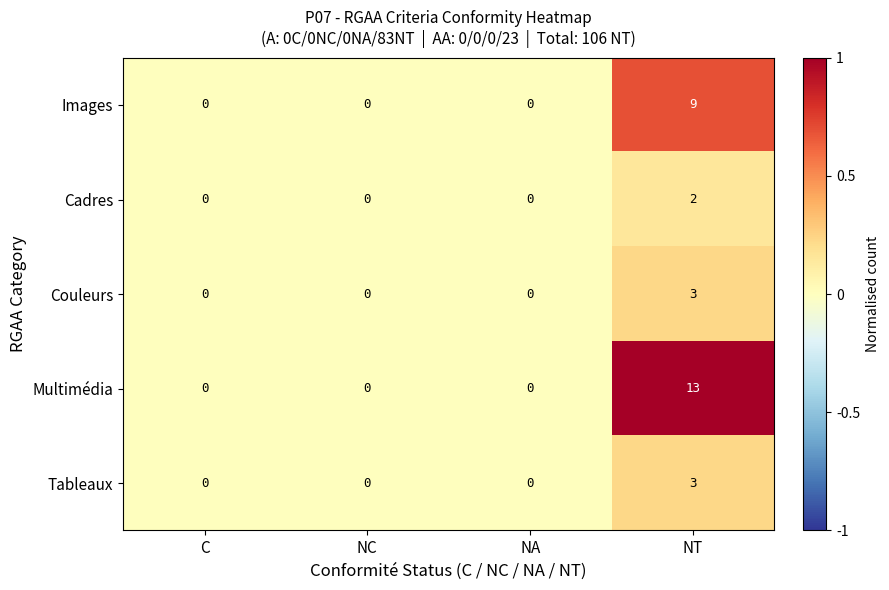

How many Couleurs values are between 0 and 3?

4